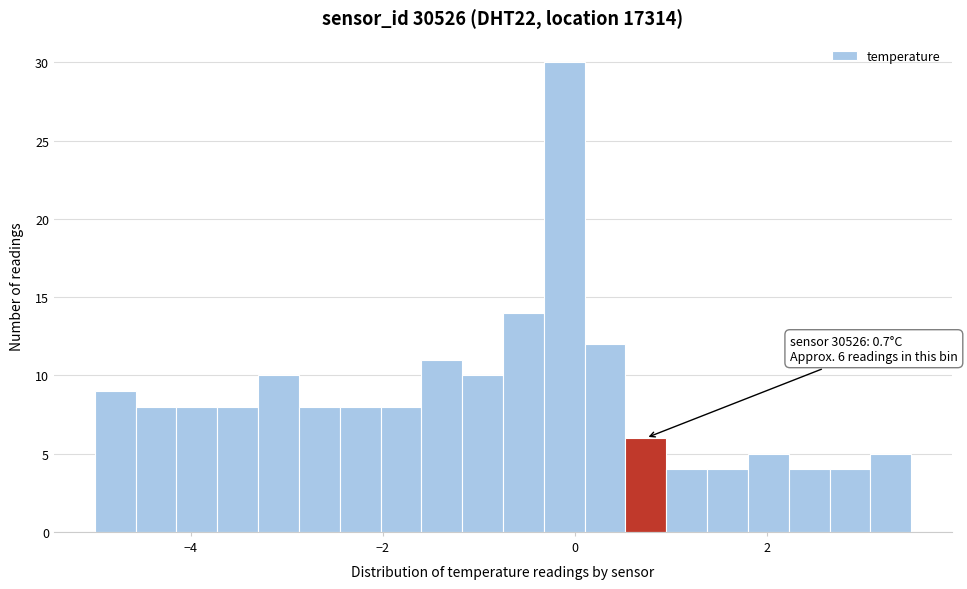

Around what value on the x-axis is the tallest bar? Give the approximate position of its centre, as read against the axis.

-0.2